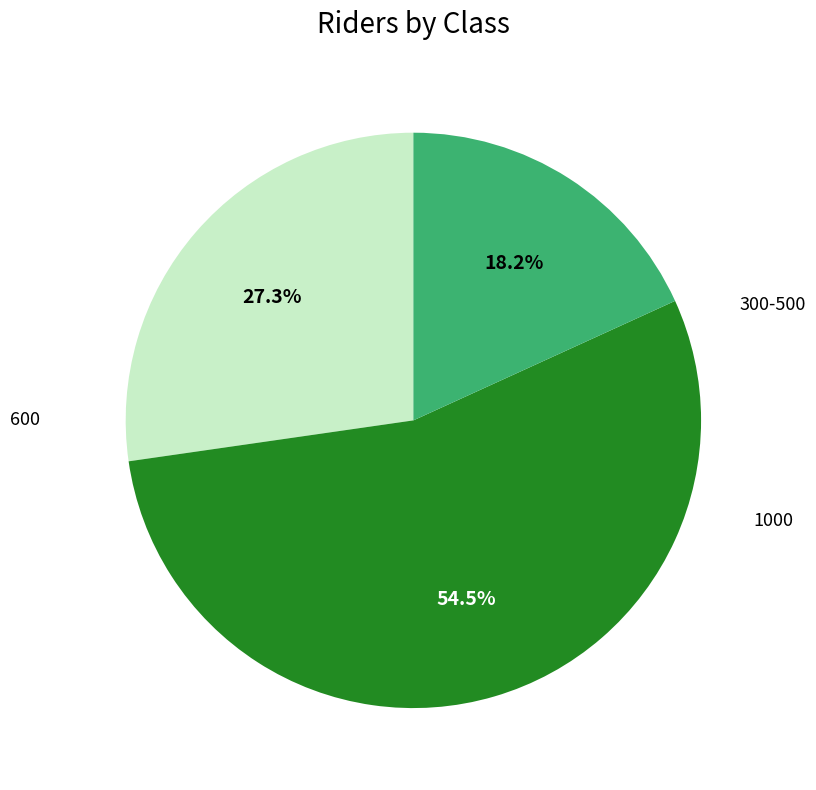

Is there a majority slice in this chart?

Yes